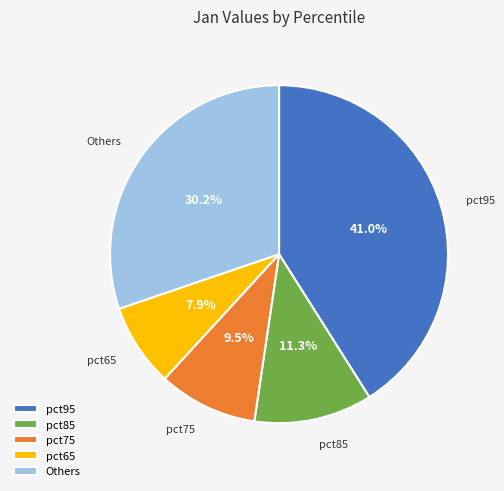

Does any single category account for the majority?

No